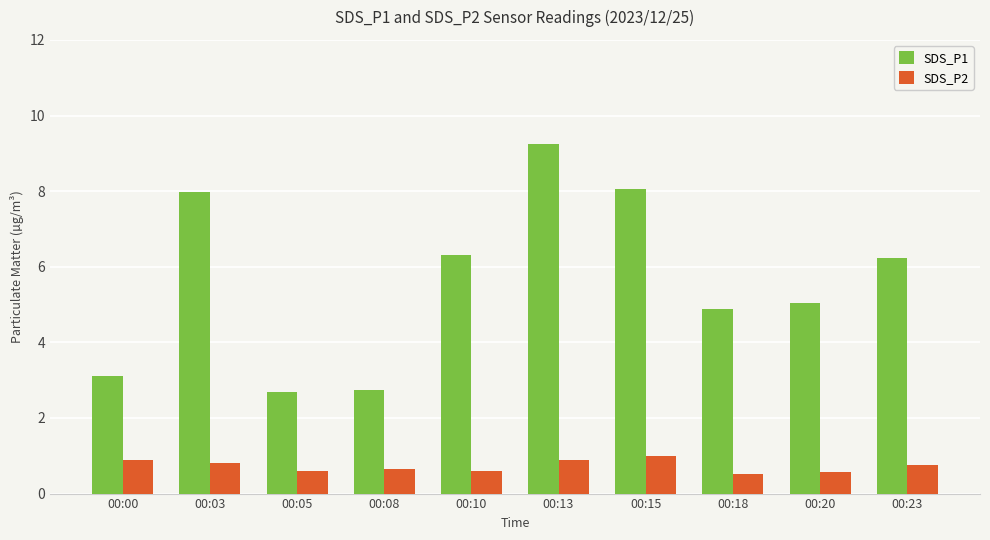

What is the difference between the second highest and second lowest values in the SDS_P1 series?

5.3